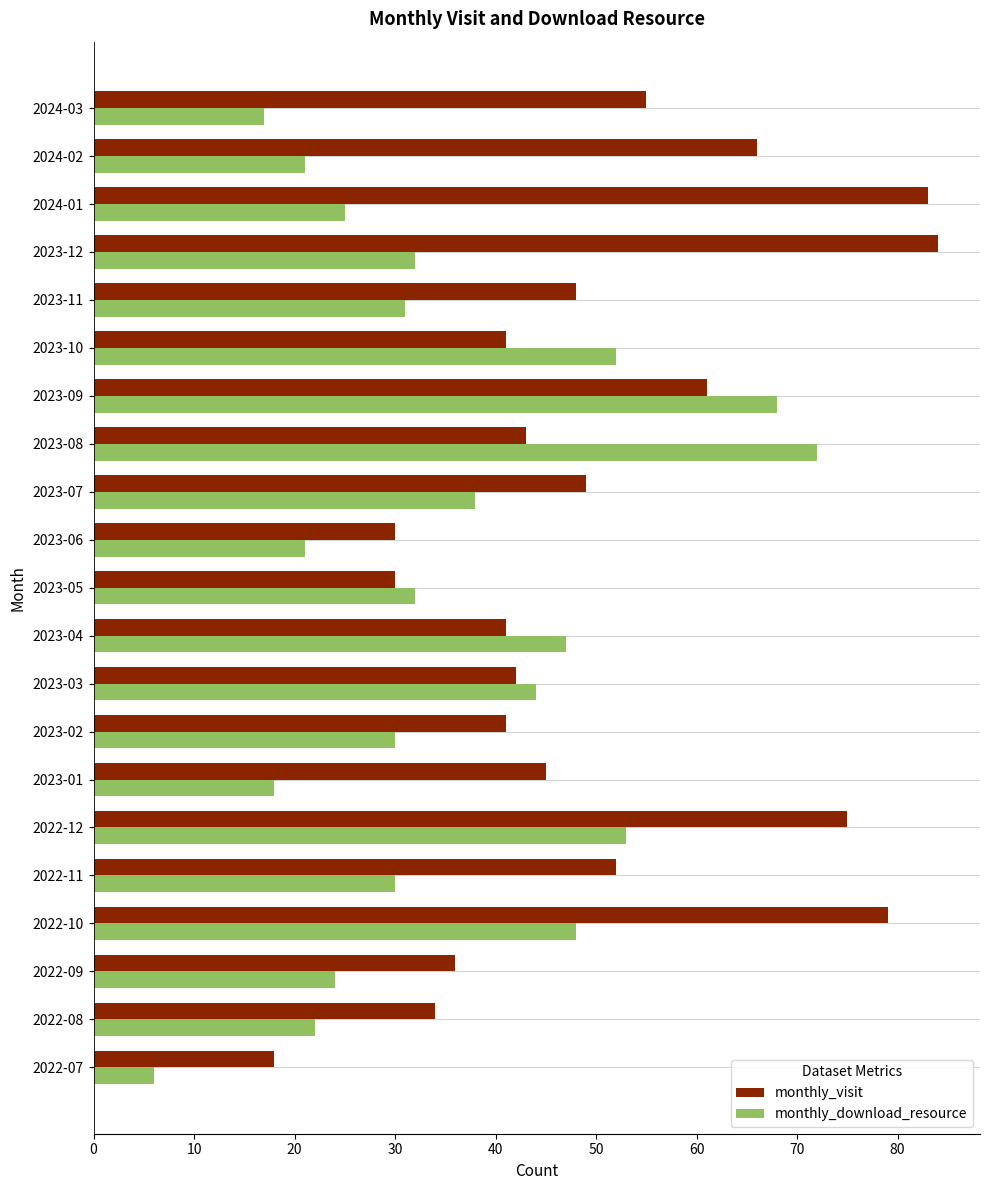

Between 2022-07 and 2024-03, which series saw the biggest shift?

monthly_visit